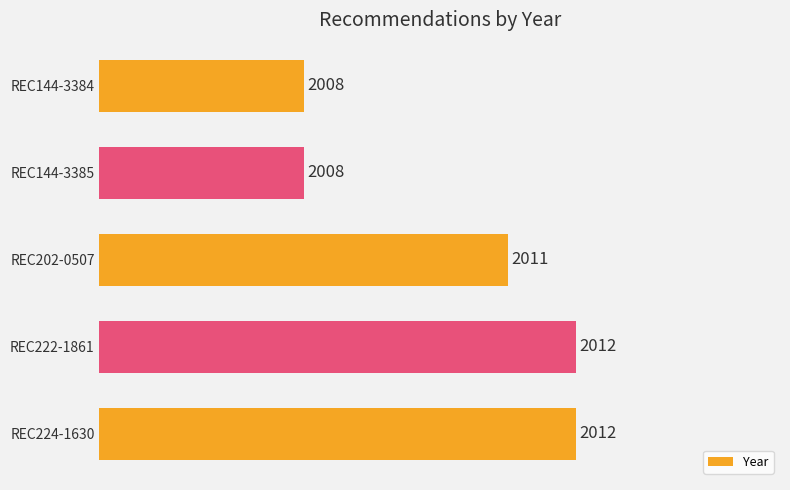

How many bars are there in total?

5